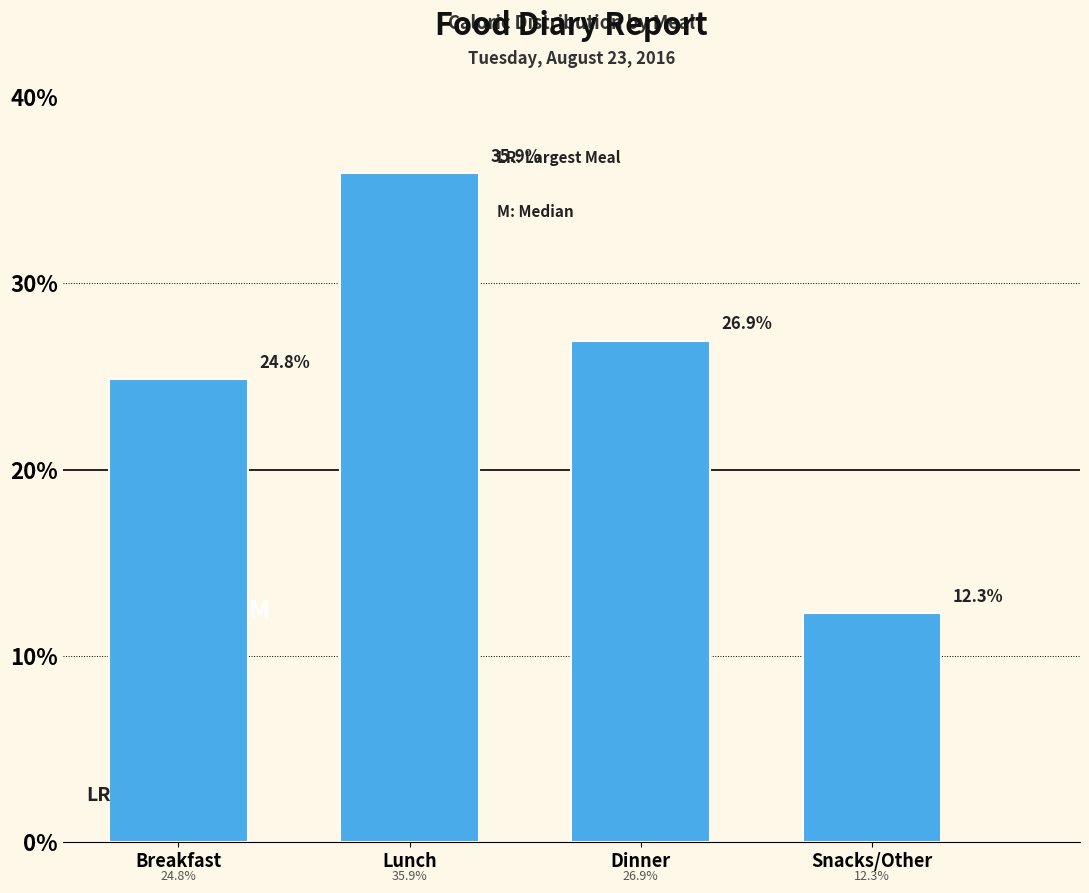

Reading left to right, extract all data points from this chart.

24.8	35.9	26.9	12.3